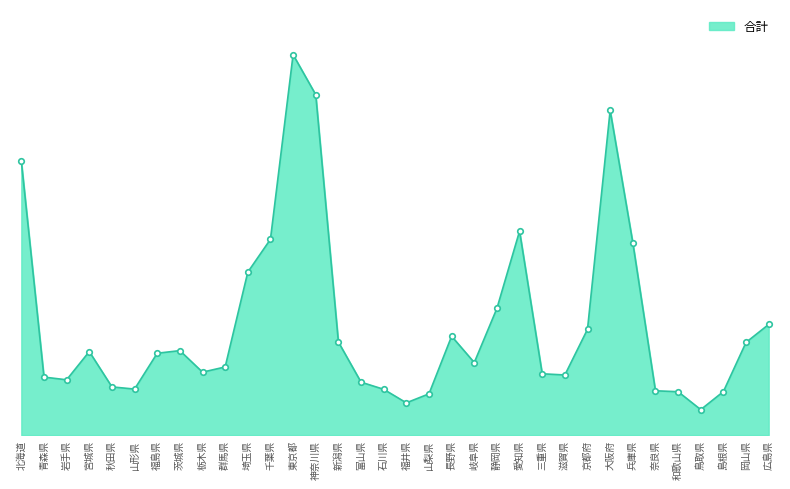

What is the difference between the second highest and minimum values?

63435